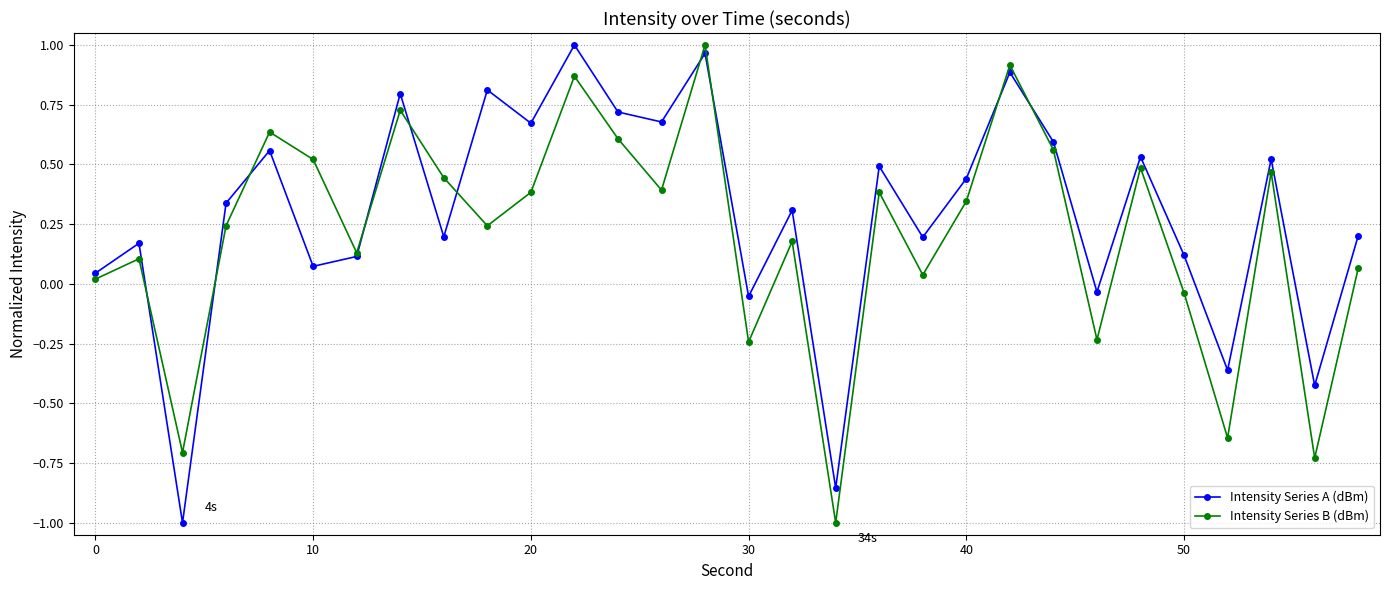

In Intensity Series B (dBm), how many points are higher than both neighbors (excluding endpoints)?

10